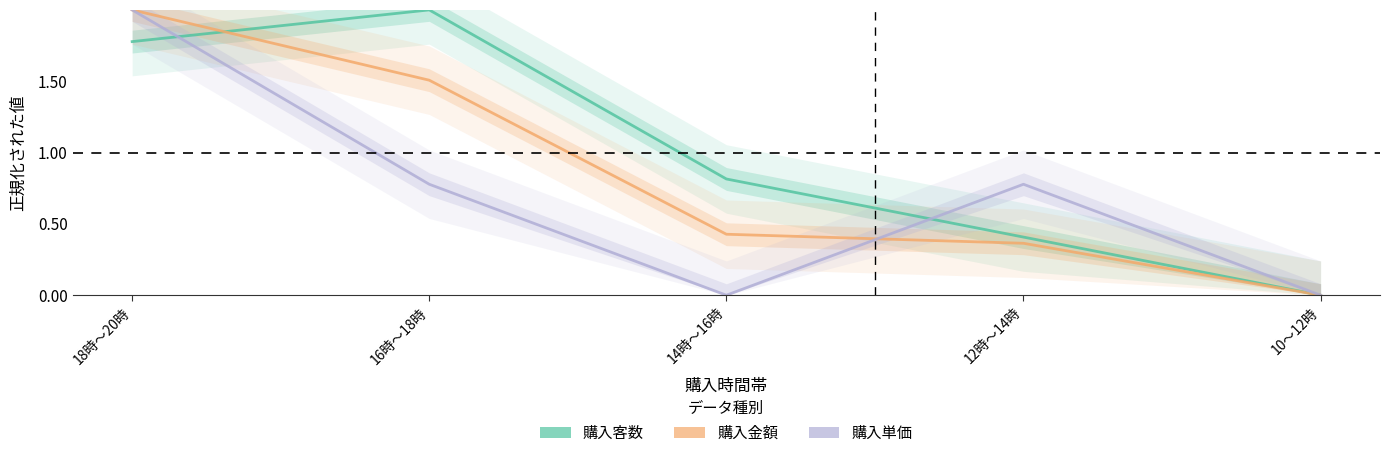

What is the label of the 2nd point from the left?

16時～18時